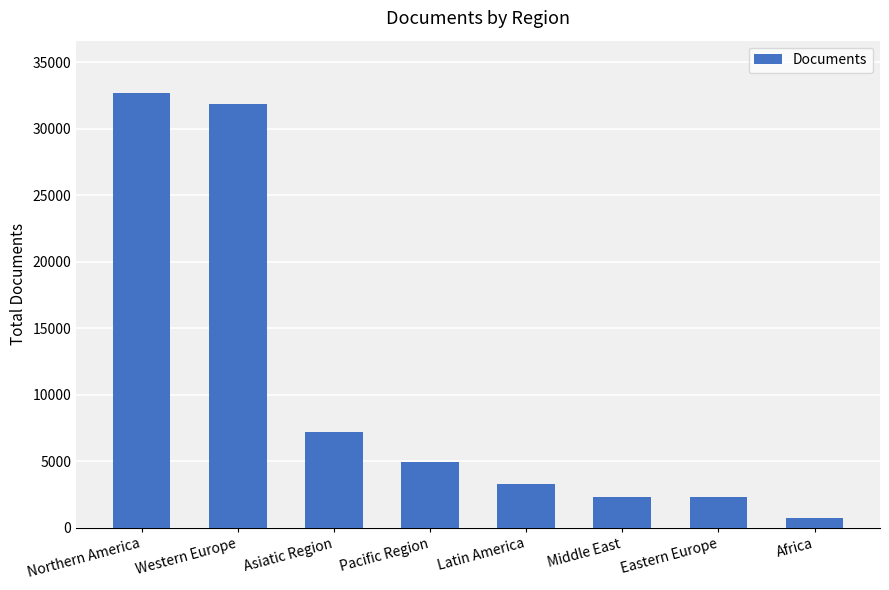

What is the maximum value shown in the chart?

32704